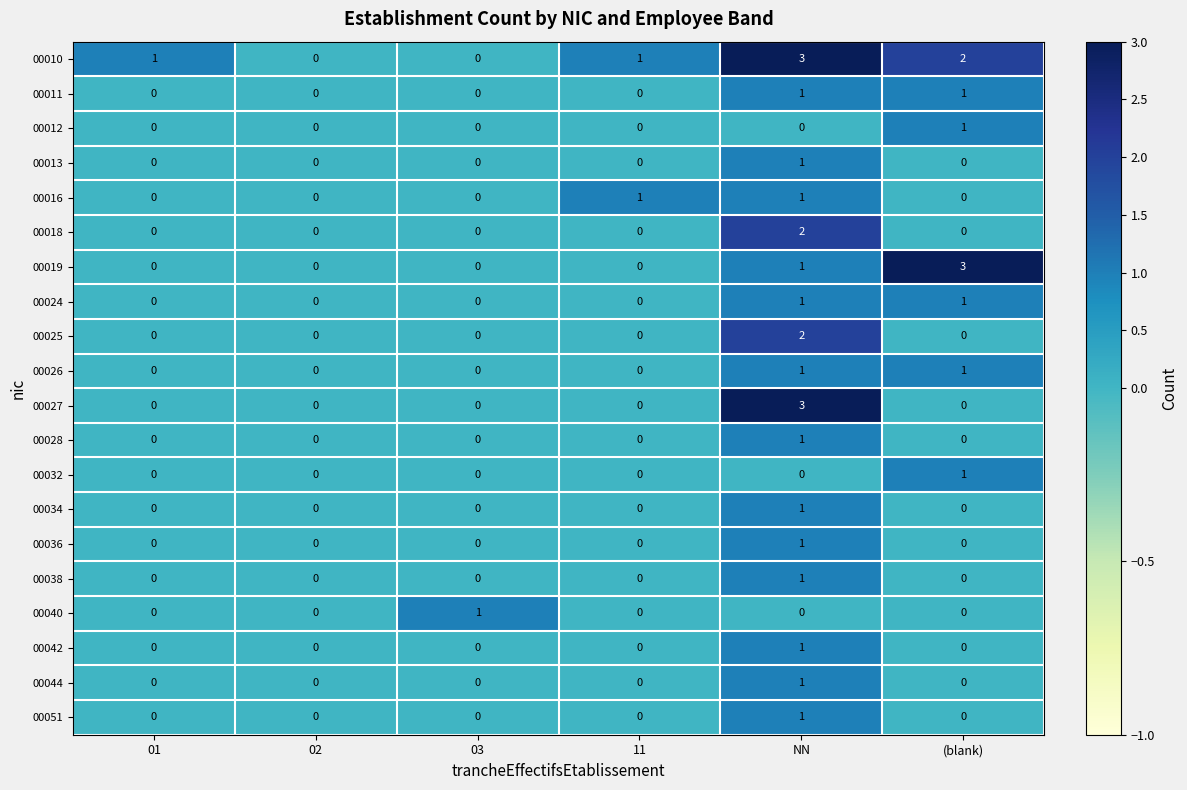

How many positive values does the 00024 series have?

2